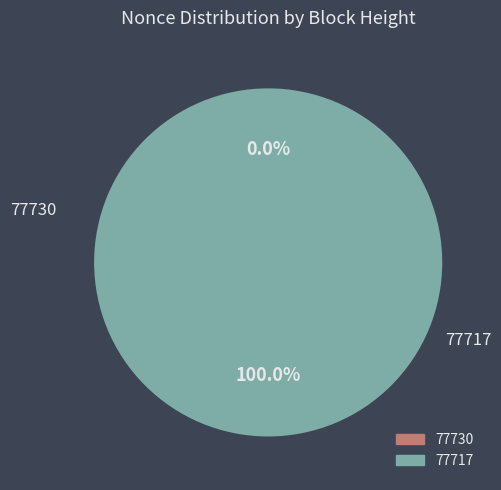

What percentage is the 77717 slice, to the nearest percent?

100%